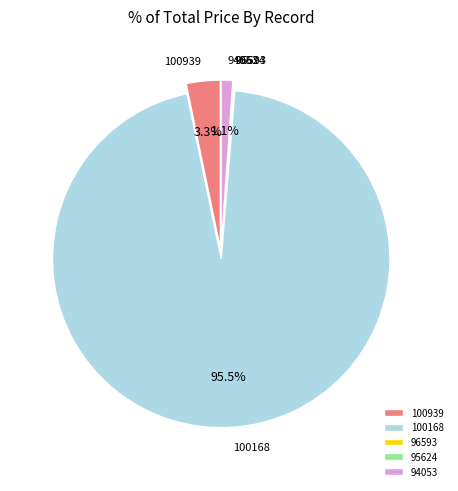

What portion of the pie excludes 94053?

98.9%